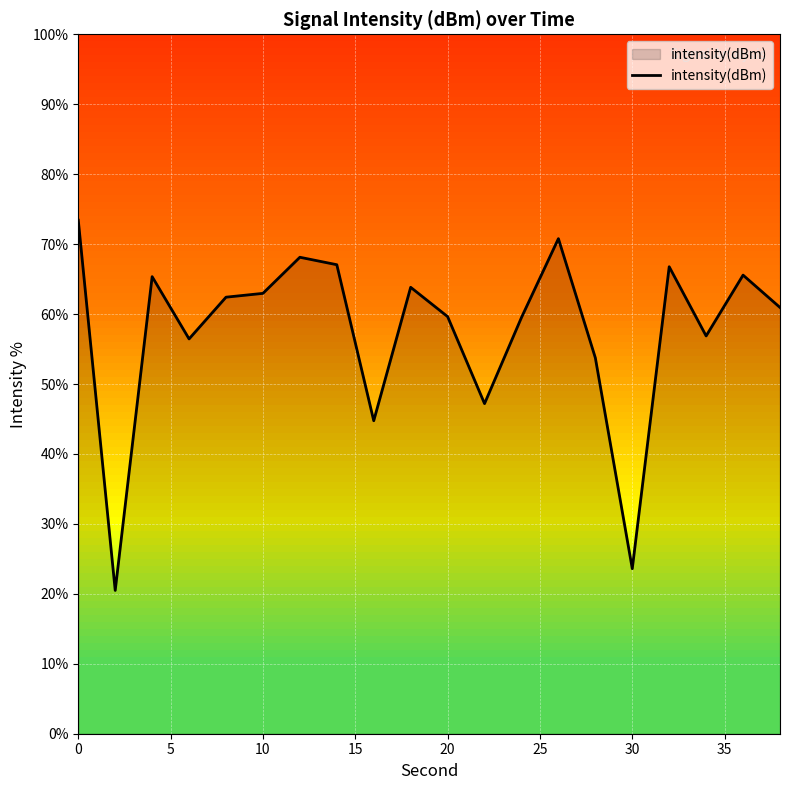

What is the difference between the maximum and minimum values?

52.9